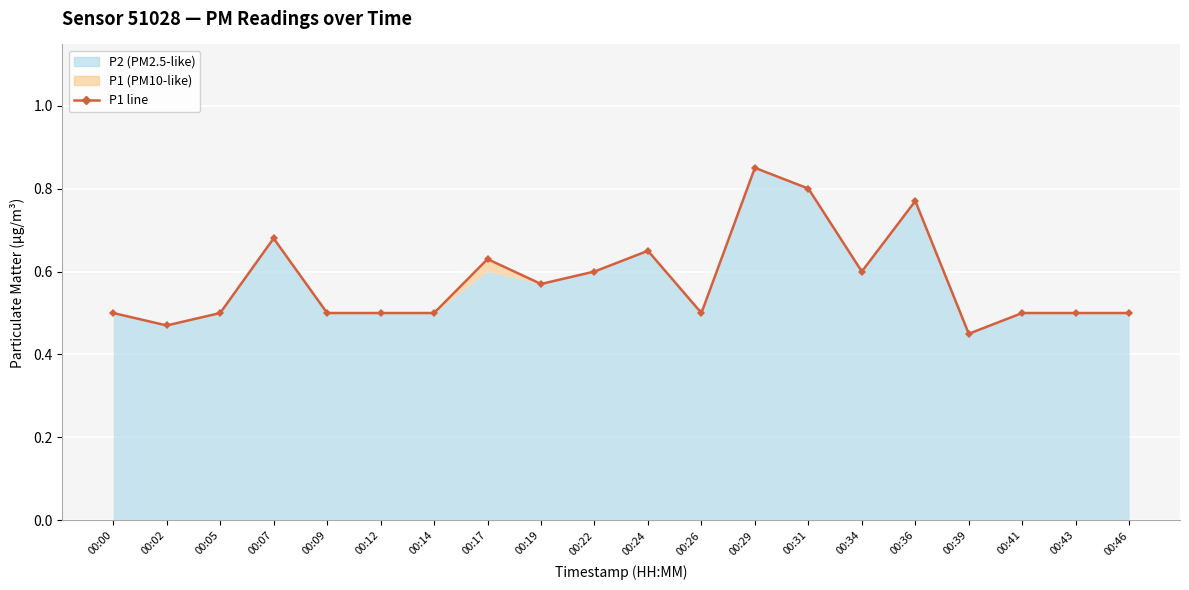

Reading right to left, what are all the values shown in this chart?

00:46=0.5	00:43=0.5	00:41=0.5	00:39=0.5	00:36=0.8	00:34=0.6	00:31=0.8	00:29=0.8	00:26=0.5	00:24=0.7	00:22=0.6	00:19=0.6	00:17=0.6	00:14=0.5	00:12=0.5	00:09=0.5	00:07=0.7	00:05=0.5	00:02=0.5	00:00=0.5